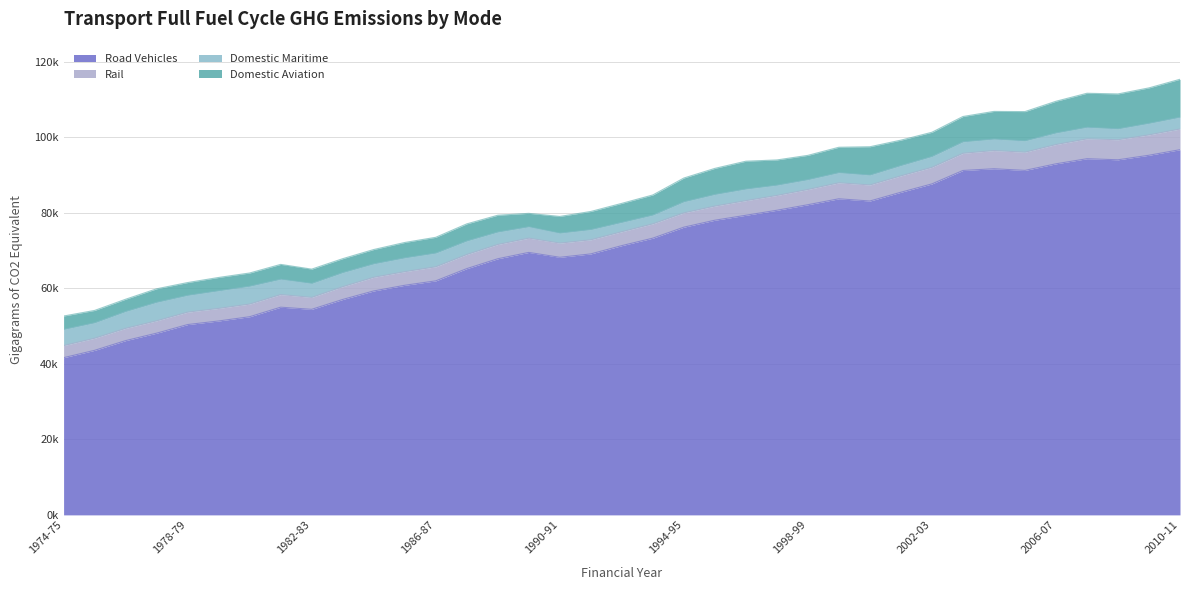

True or false: Rail has more than 2 points higher than both neighbors.

True